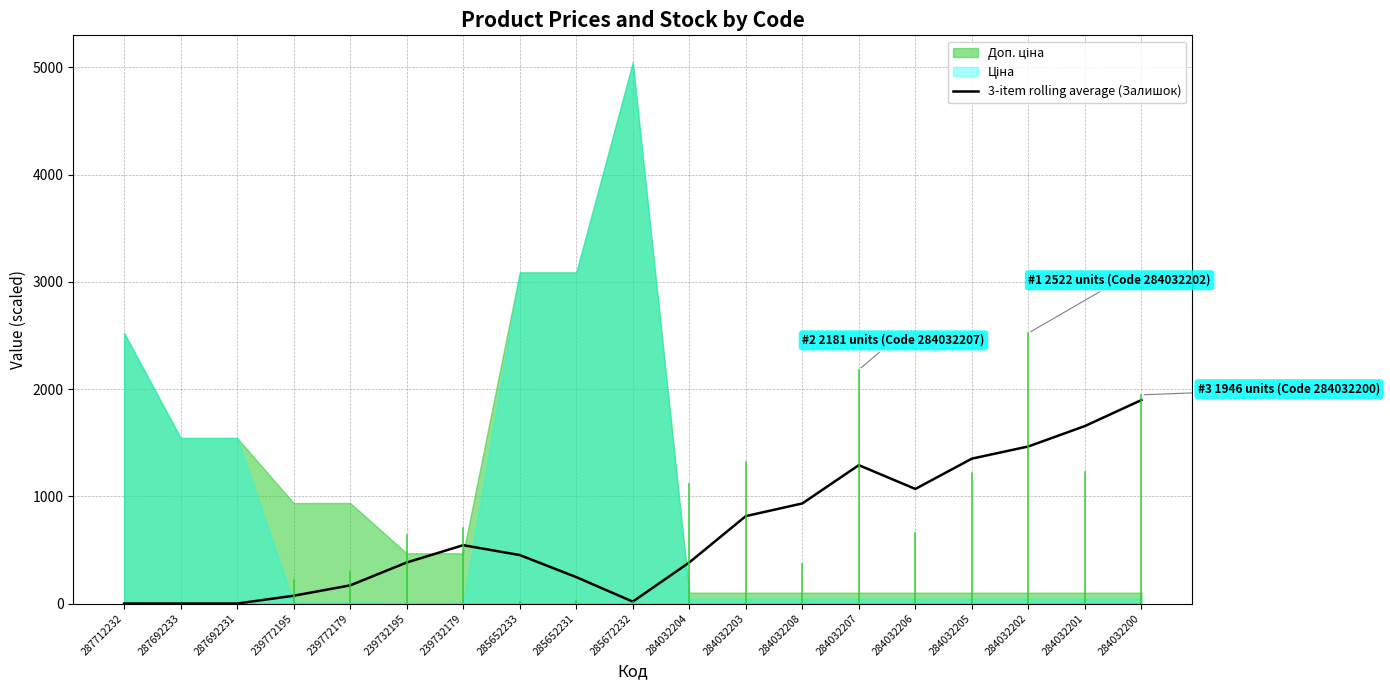

Reading right to left, extract all data points from this chart.

284032200=1897.3	284032201=1655.0	284032202=1464.7	284032205=1351.0	284032206=1068.3	284032207=1290.3	284032208=933.3	284032203=815.0	284032204=383.0	285672232=17.7	285652231=246.3	285652233=452.0	239732179=544.0	239732195=382.7	239772179=169.3	239772195=72.7	287692231=0.0	287692233=0.0	287712232=0.0